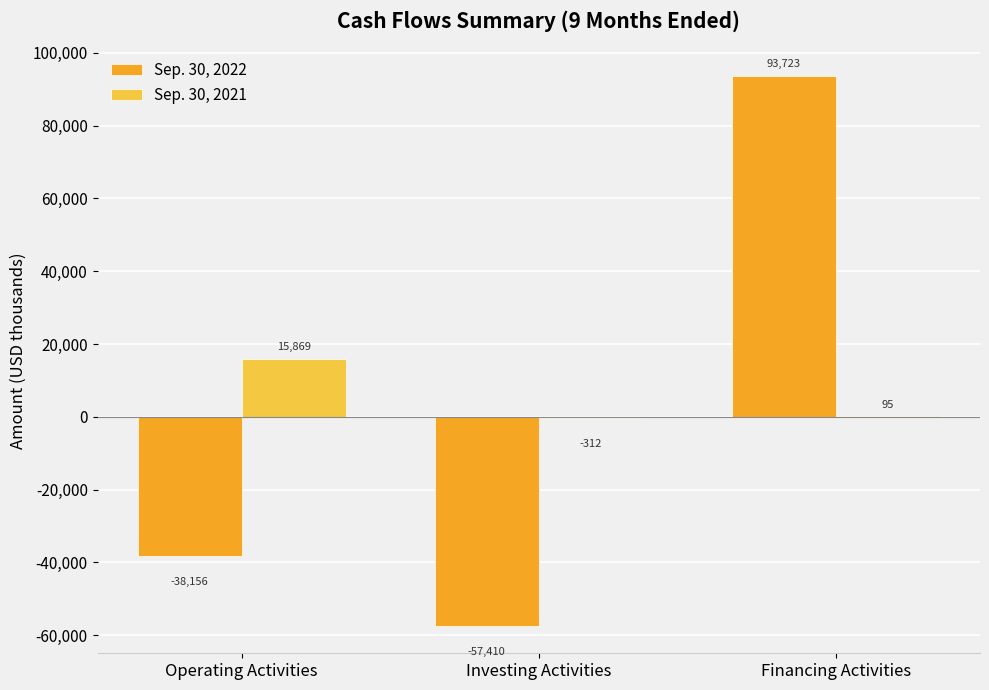

What are all the series names shown in the legend?

Sep. 30, 2022, Sep. 30, 2021